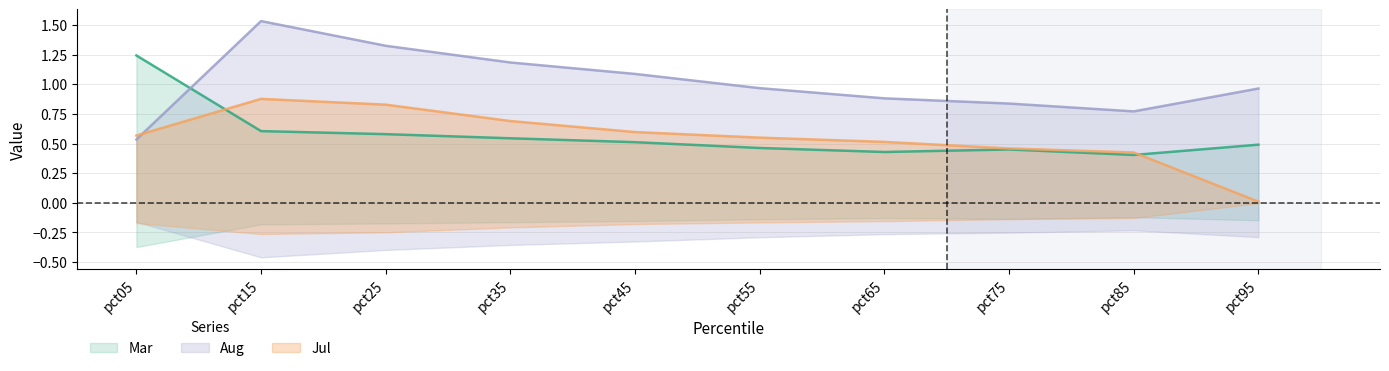

What is the spread (max minus min) of values at pct35?

0.6